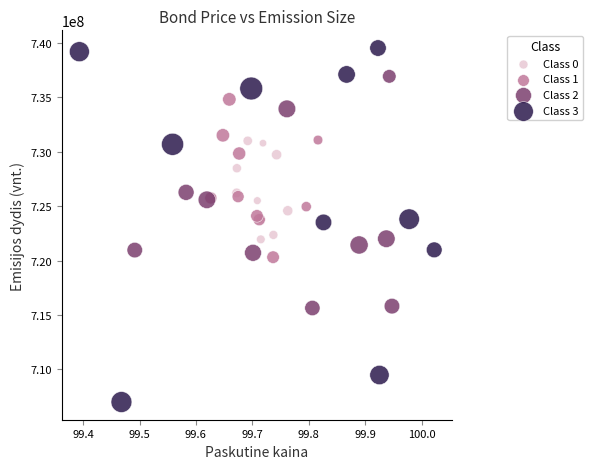

Which series reaches the maximum Y coordinate?

Class 3